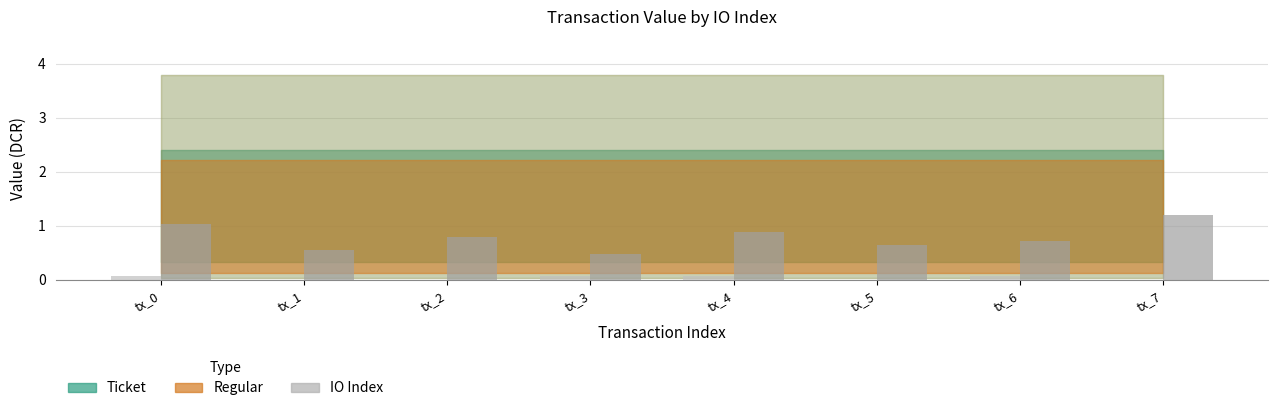

What is the total value across all series at tx_7?

1.2